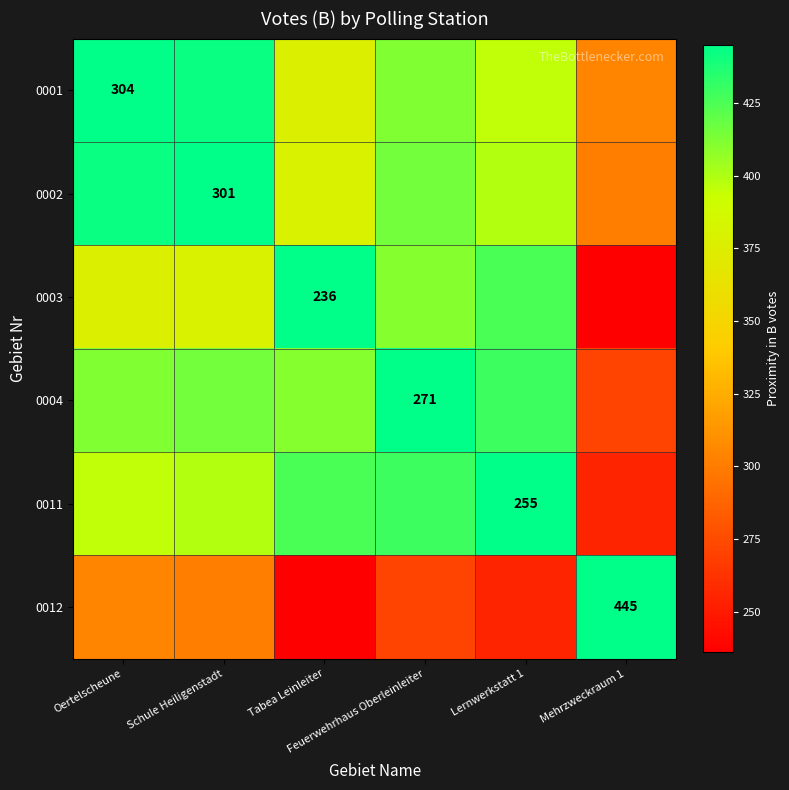

At which label is 0003 closest to 340?

Oertelscheune